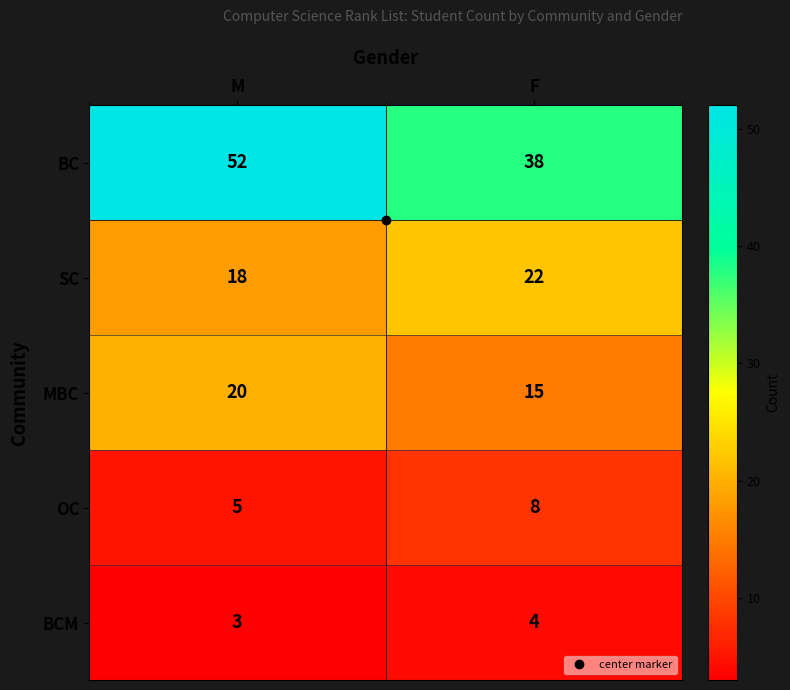

True or false: SC has a value of 18 at M.

True